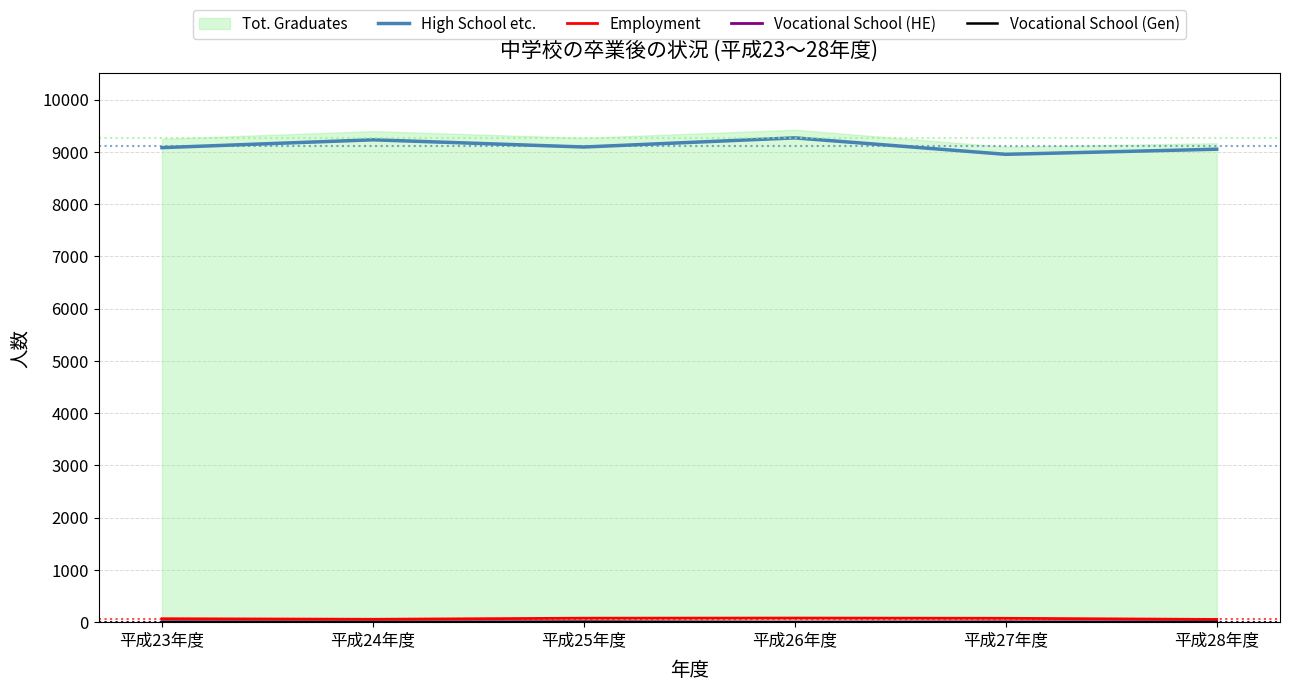

What is the label of the 1st point from the right?

平成28年度